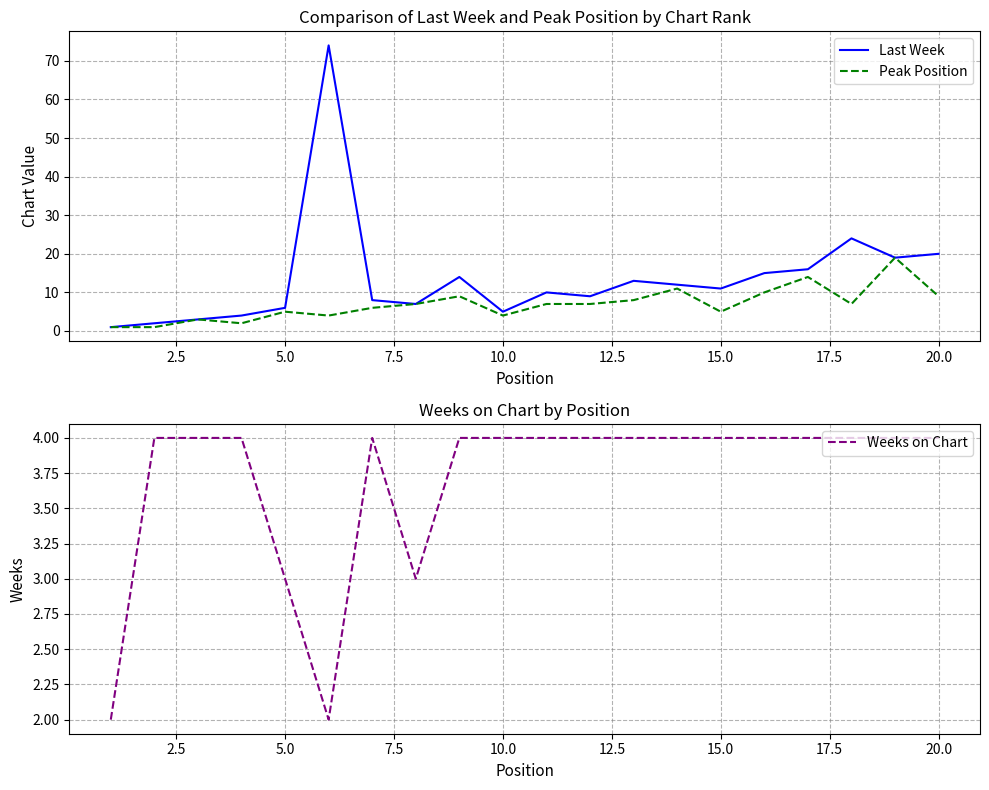

What are all the series names shown in the legend?

Last Week, Peak Position, Weeks on Chart